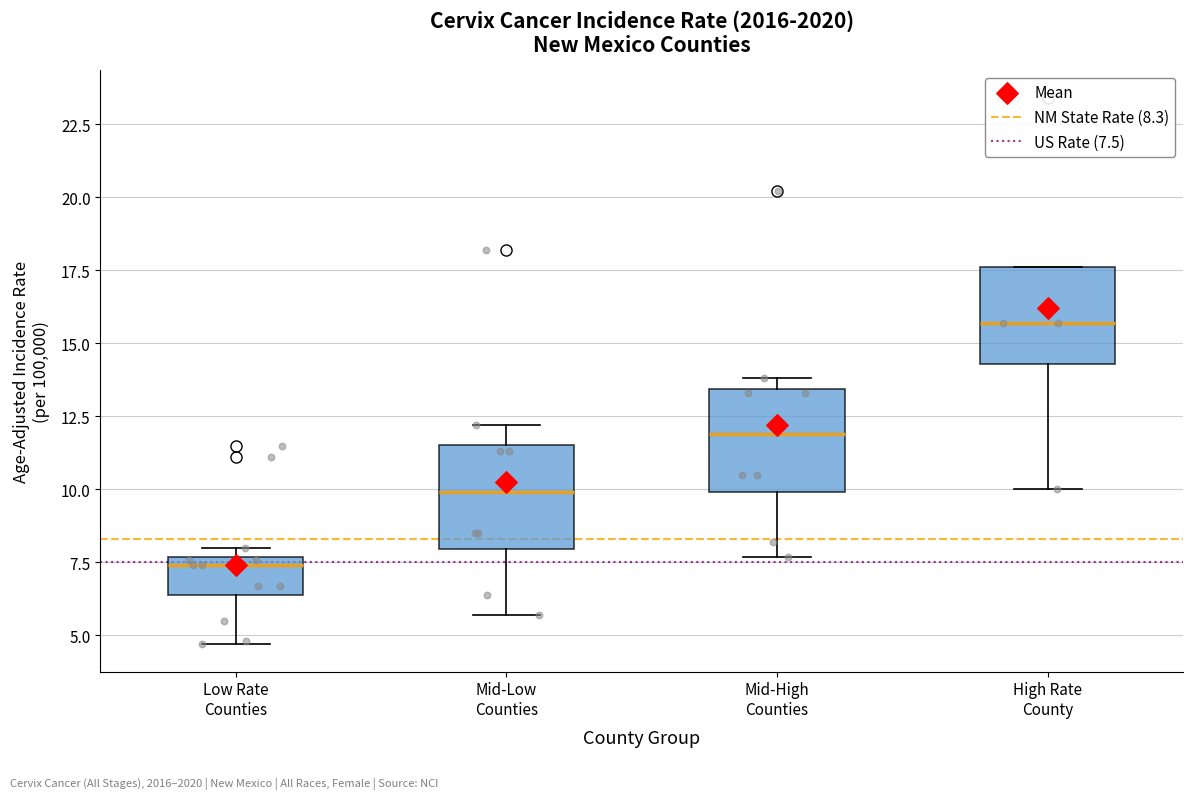

Where does the median line of the box for Mid-High Counties sit on the y-axis? The values are not printed on the chart, so give them approximately, as read against the axis.

12.0